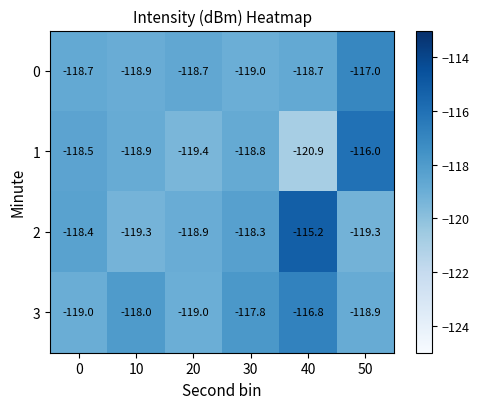

List the series in order of their peak value, lowest first.

0, 3, 1, 2